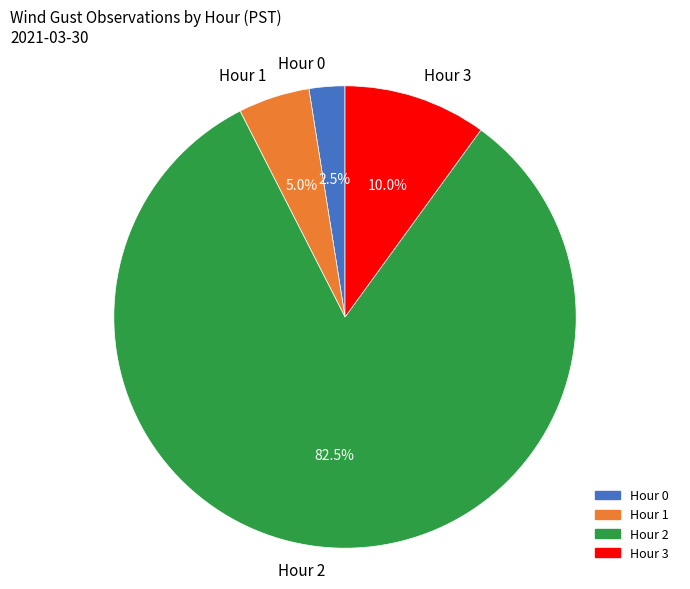

Do Hour 2 and Hour 3 together represent more than half of the pie?

Yes